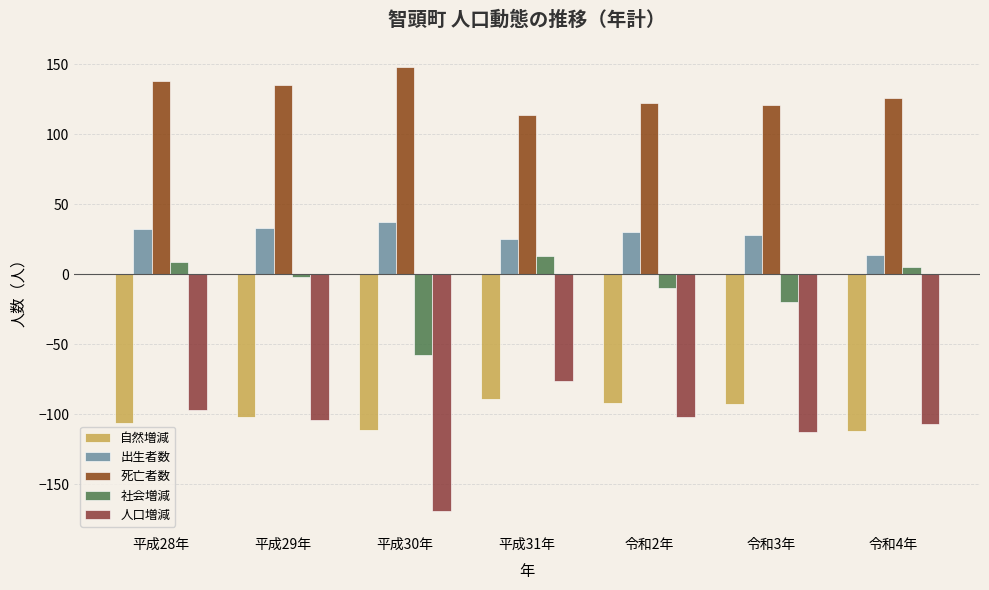

Where does the 社会増減 series first go above -2?

平成28年